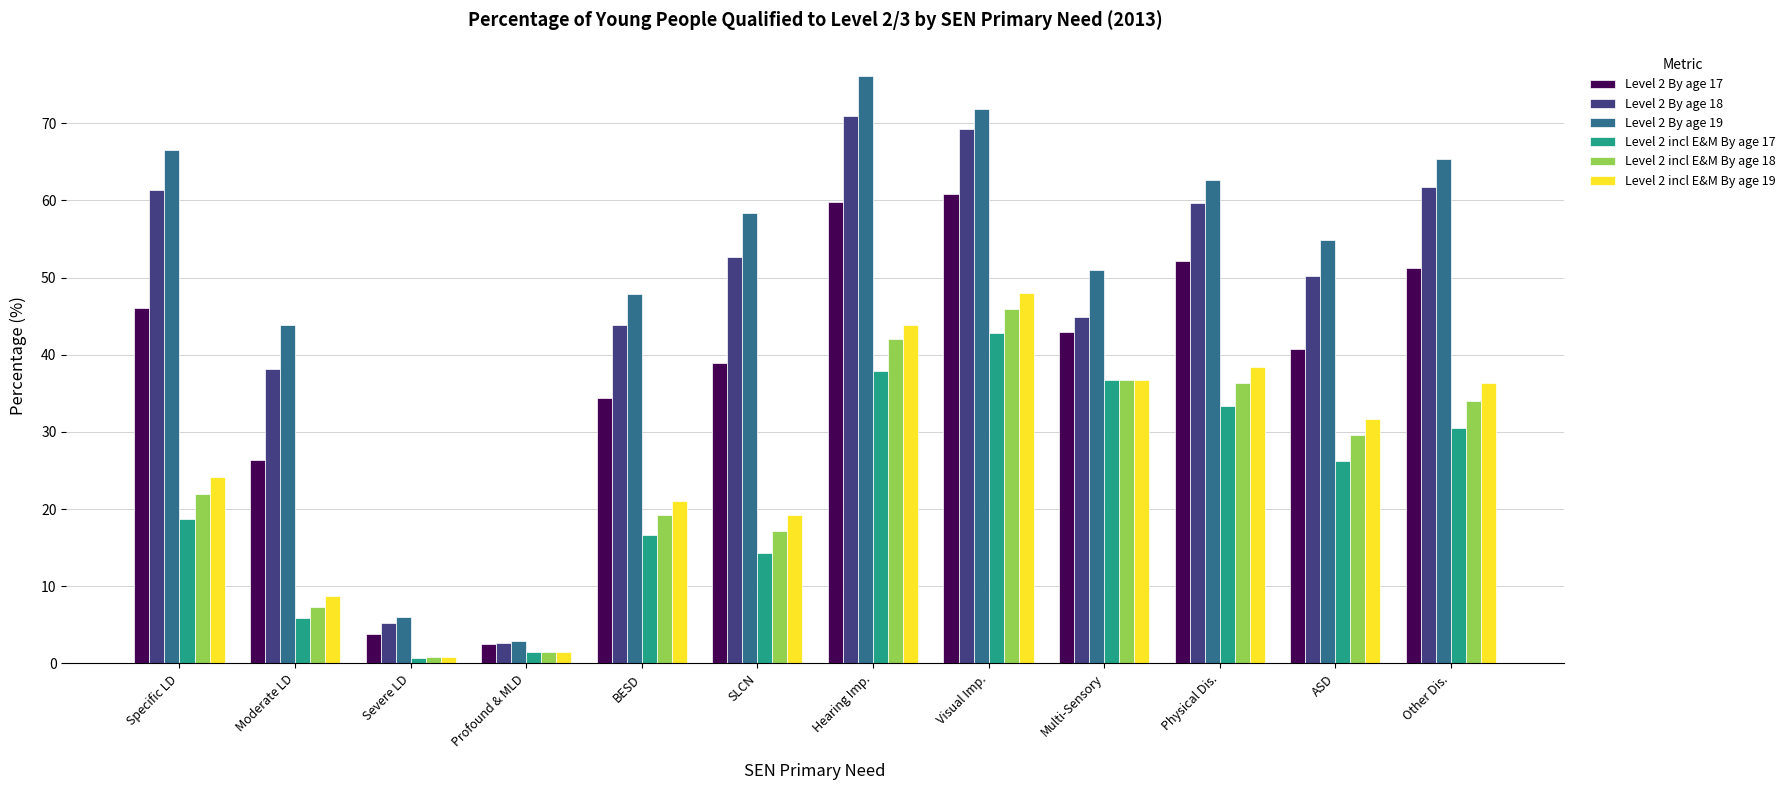

How many bars are there in each group?

6